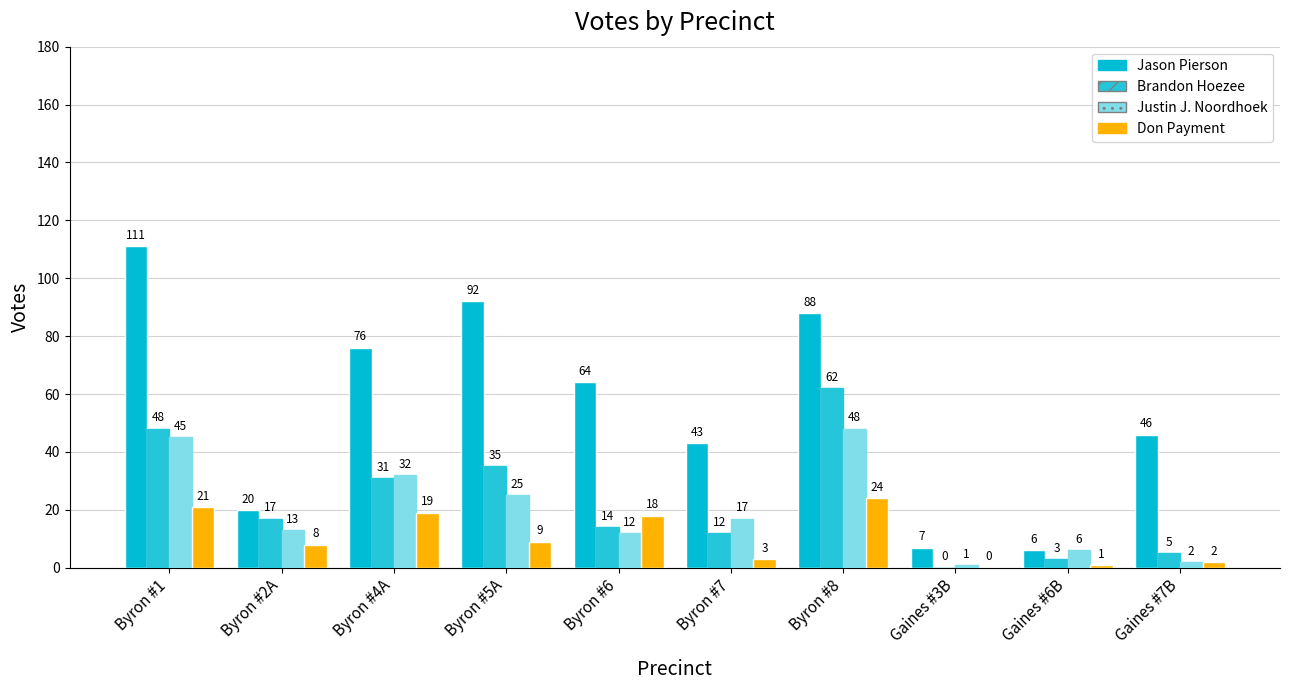

How many distinct data groups are displayed?

4